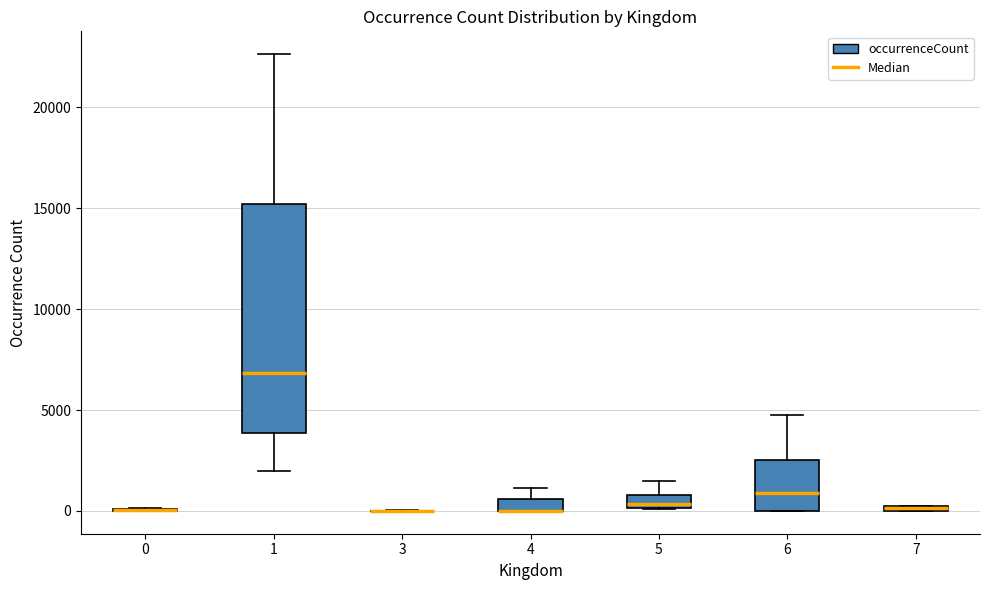

Where is the upper edge of the box at x = 5 on the y-axis? The values are not printed on the chart, so give them approximately, as read against the axis.

1000